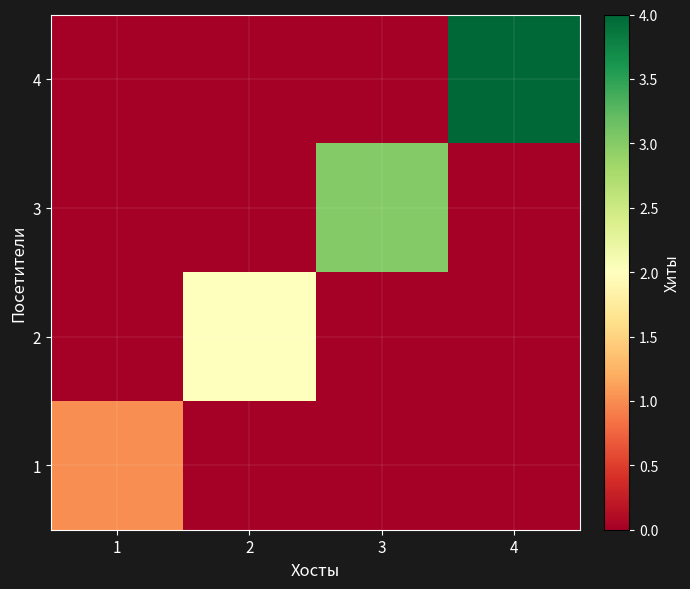

Reading left to right, extract all data points from this chart.

1: 1=1	2=0	3=0	4=0
2: 1=0	2=2	3=0	4=0
3: 1=0	2=0	3=3	4=0
4: 1=0	2=0	3=0	4=4